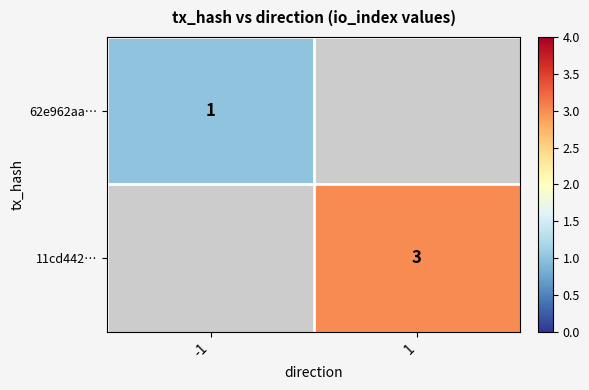

The 11cd442… series shows 3 at 1. True or false?

True